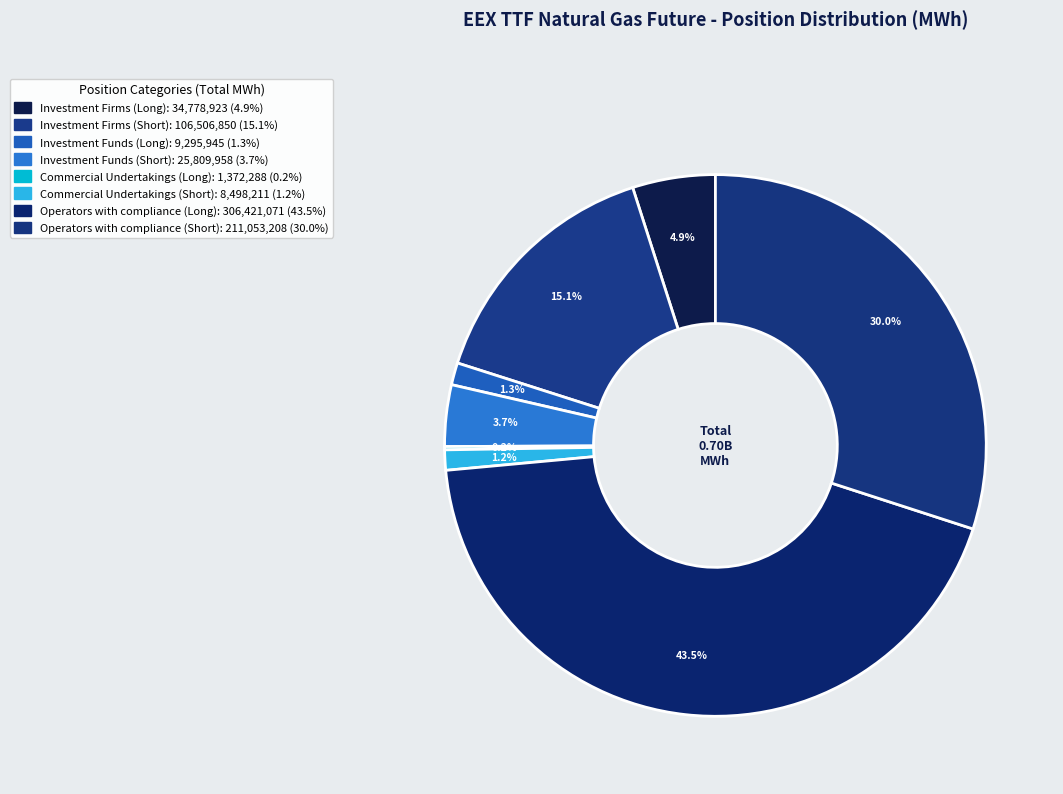

Which has a higher value, Investment Firms (Short) or Investment Funds (Short)?

Investment Firms (Short)